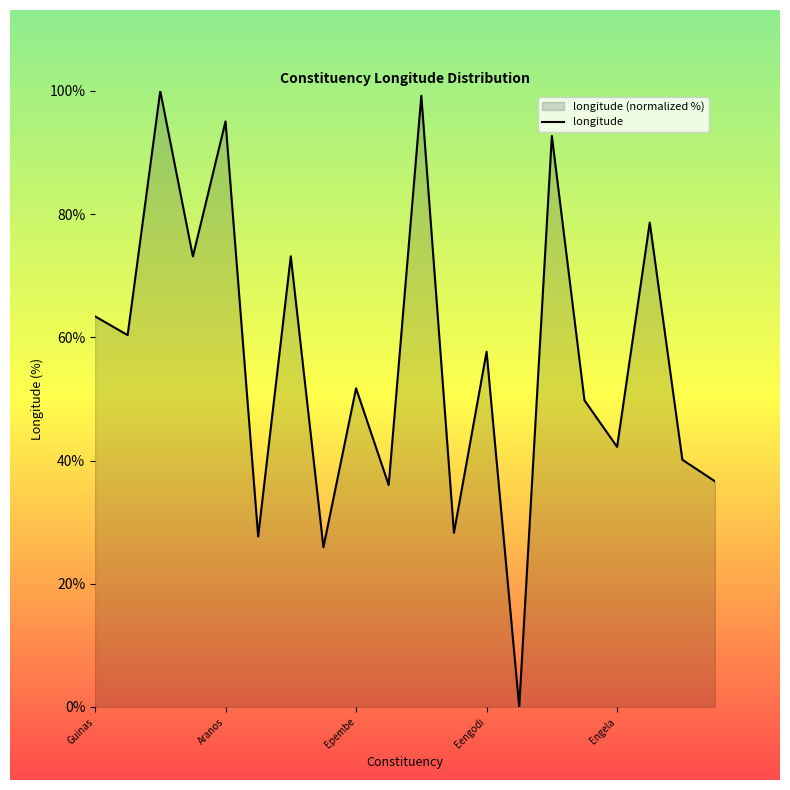

Between Engela and Guinas, which is larger?

Guinas